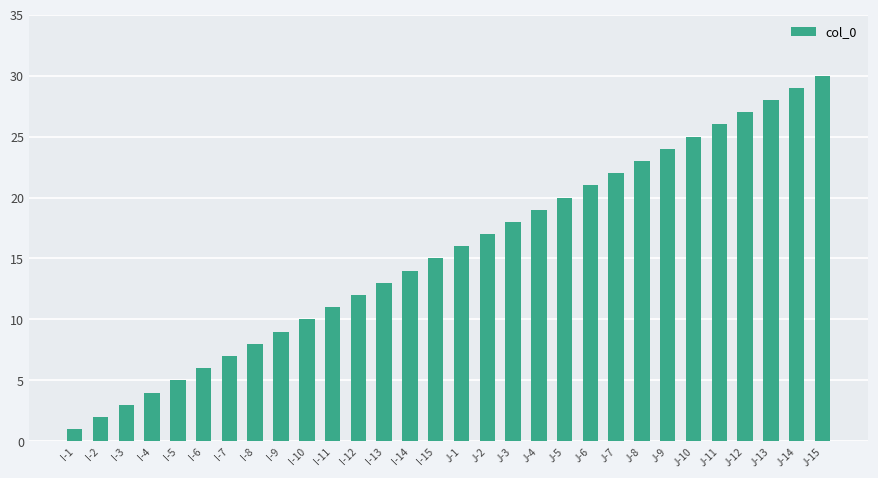

What is the approximate value at I-10, to the nearest 10?

10